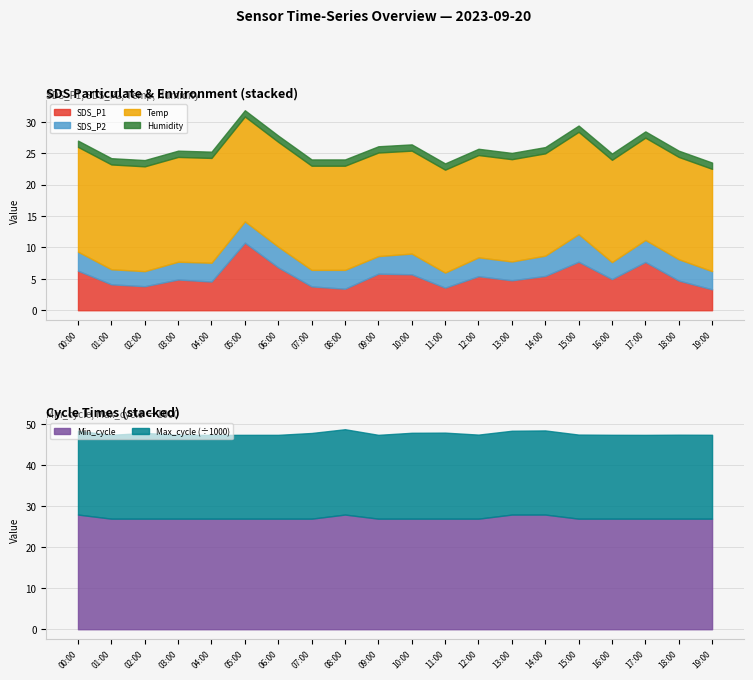

The value of SDS_P2 at 11:00 is 1.2. True or false?

False